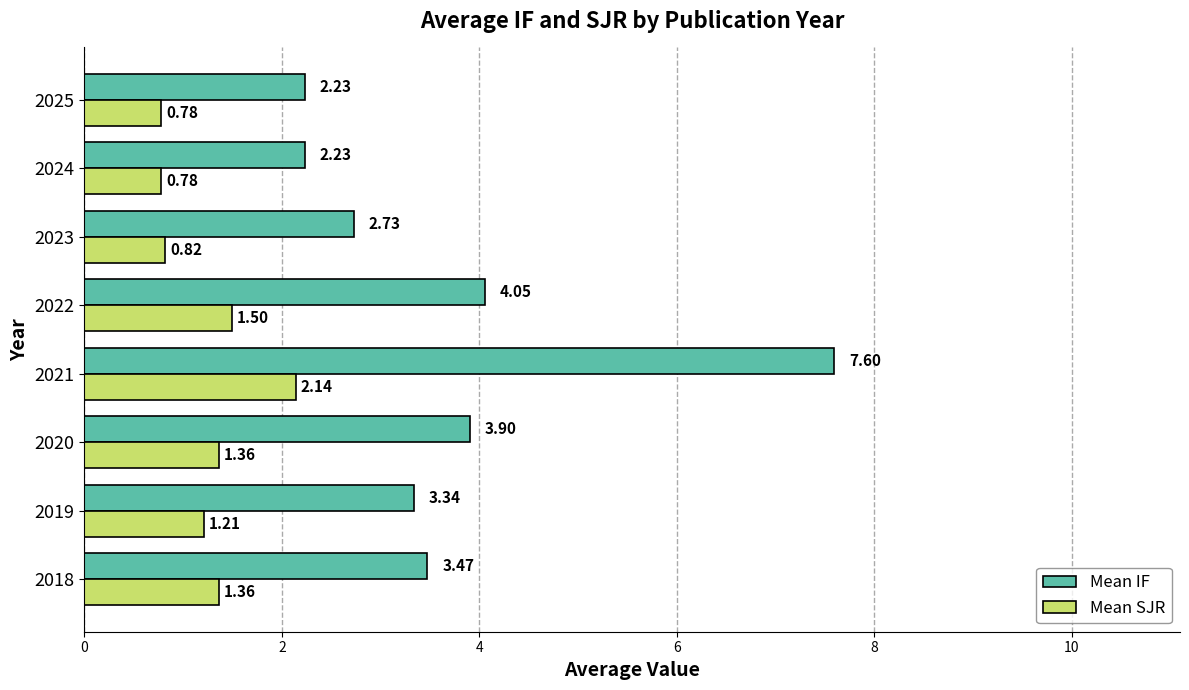

What is the sum of the Mean IF values at 2019 and 2020?

7.2